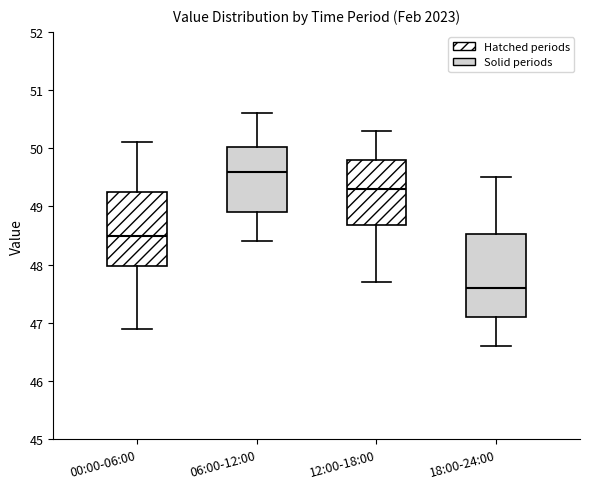

Where does the upper whisker of the box for 12:00-18:00 end on the y-axis? The values are not printed on the chart, so give them approximately, as read against the axis.

50.3